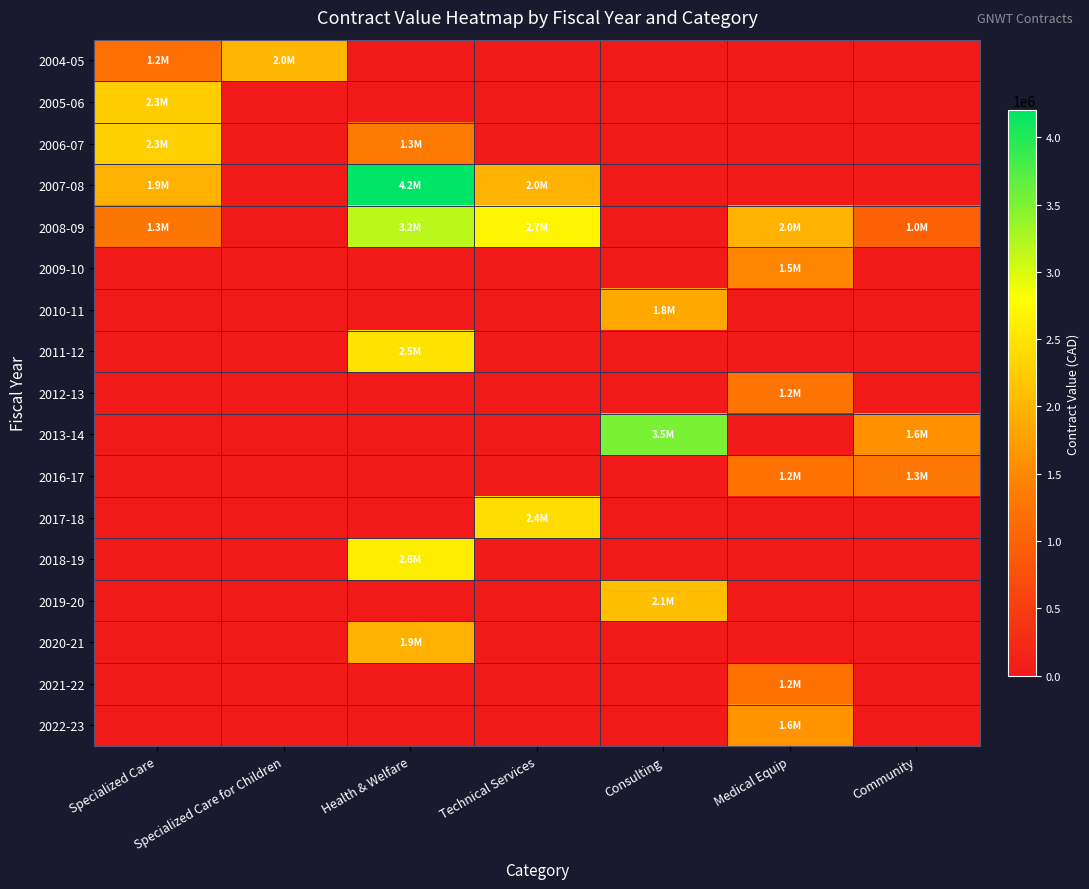

At Consulting, list the series in order from largest to smallest.

2013-14, 2019-20, 2010-11, 2004-05, 2005-06, 2006-07, 2007-08, 2008-09, 2009-10, 2011-12, 2012-13, 2016-17, 2017-18, 2018-19, 2020-21, 2021-22, 2022-23